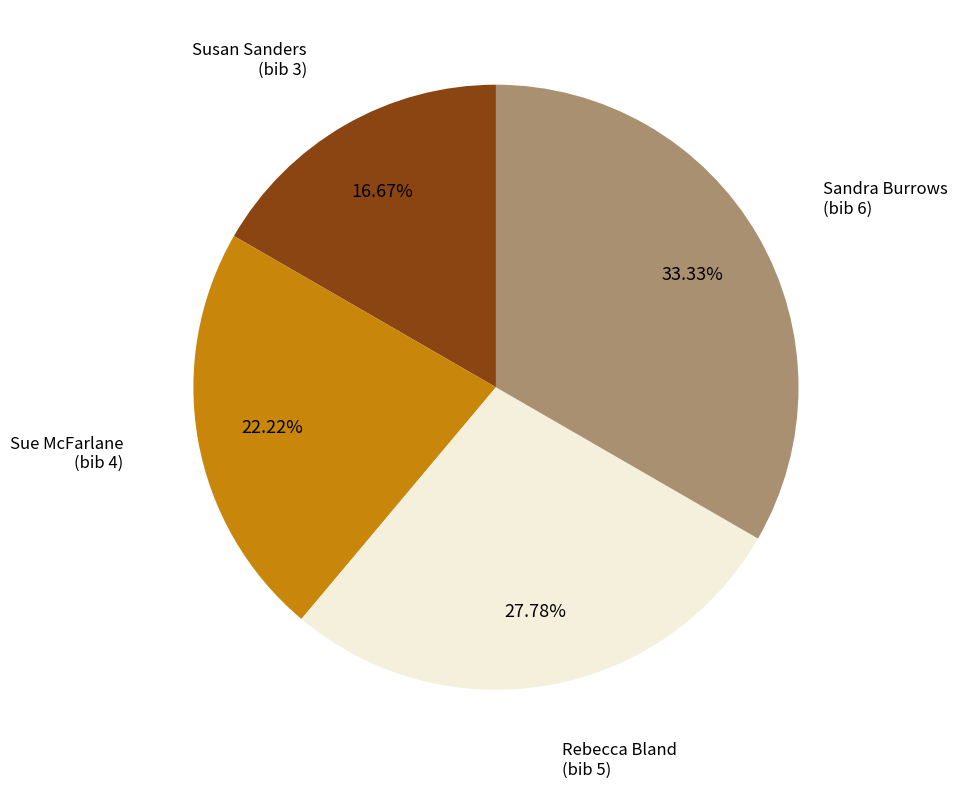

Is the sum of Sue McFarlane (bib 4) and Sandra Burrows (bib 6) greater than half?

Yes